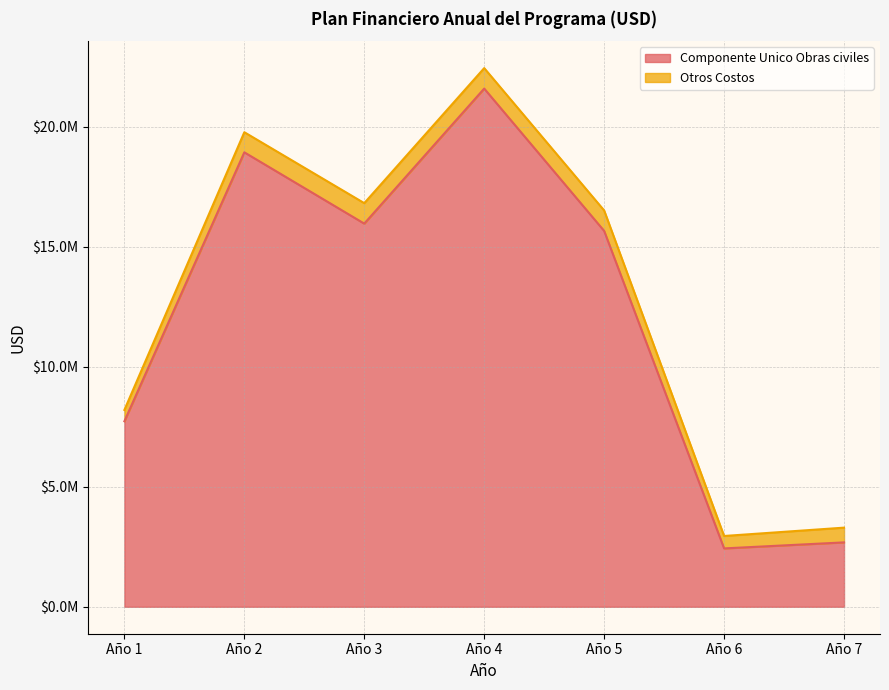

At which category does the data reach its first local peak?

Año 2